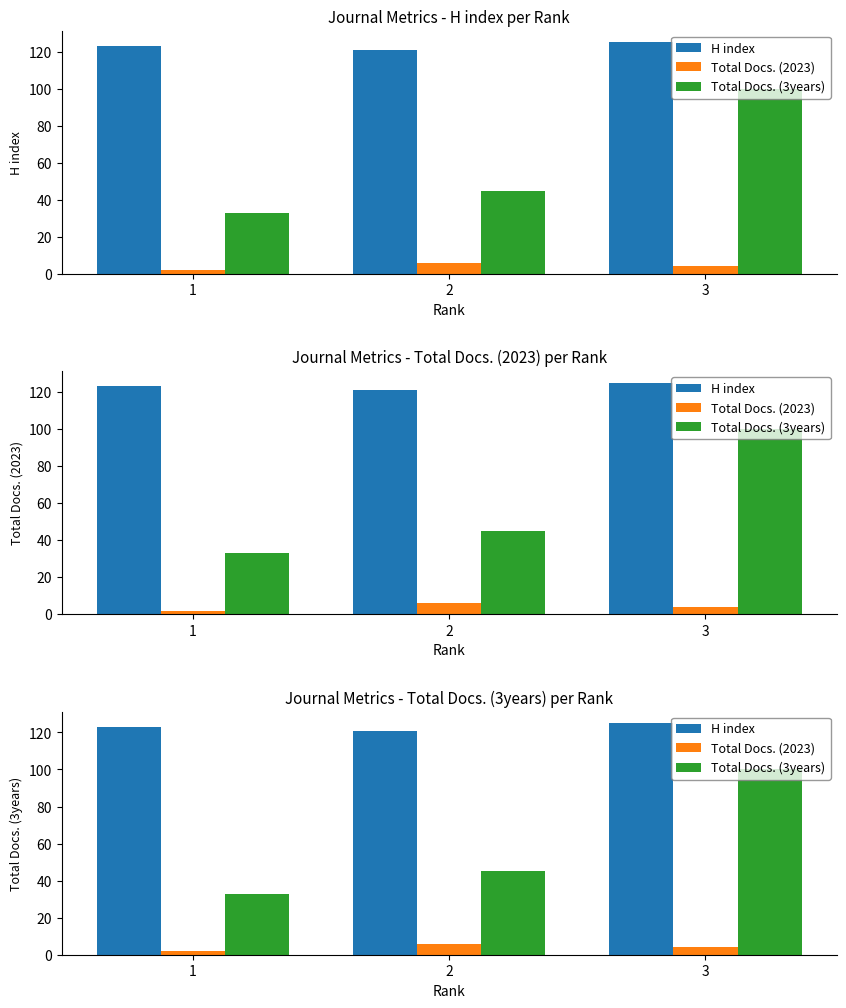

What is the value of the H index bar at the 3rd from the left?

125